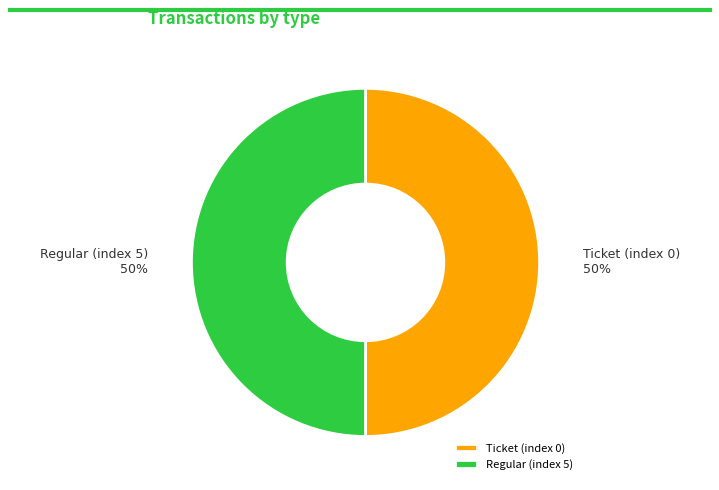

To the nearest percent, what portion does Regular represent?

50%